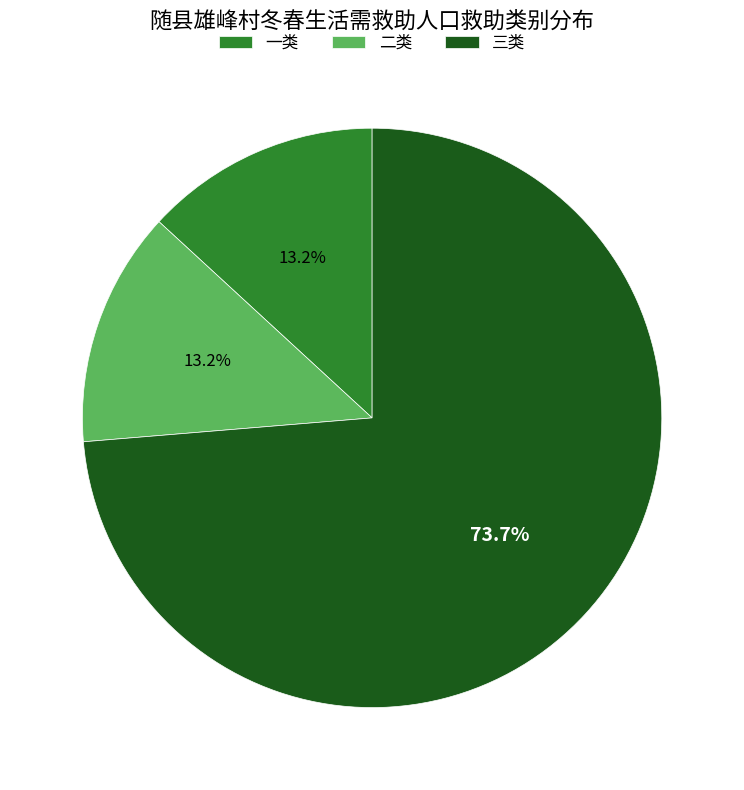

To the nearest percent, what percentage of the pie is 二类?

13%